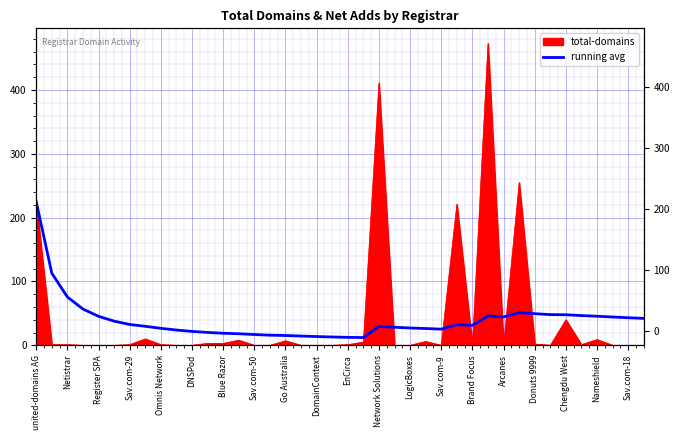

What is the ratio of the value at Omnis Network to the value at Blue Razor?

1.4